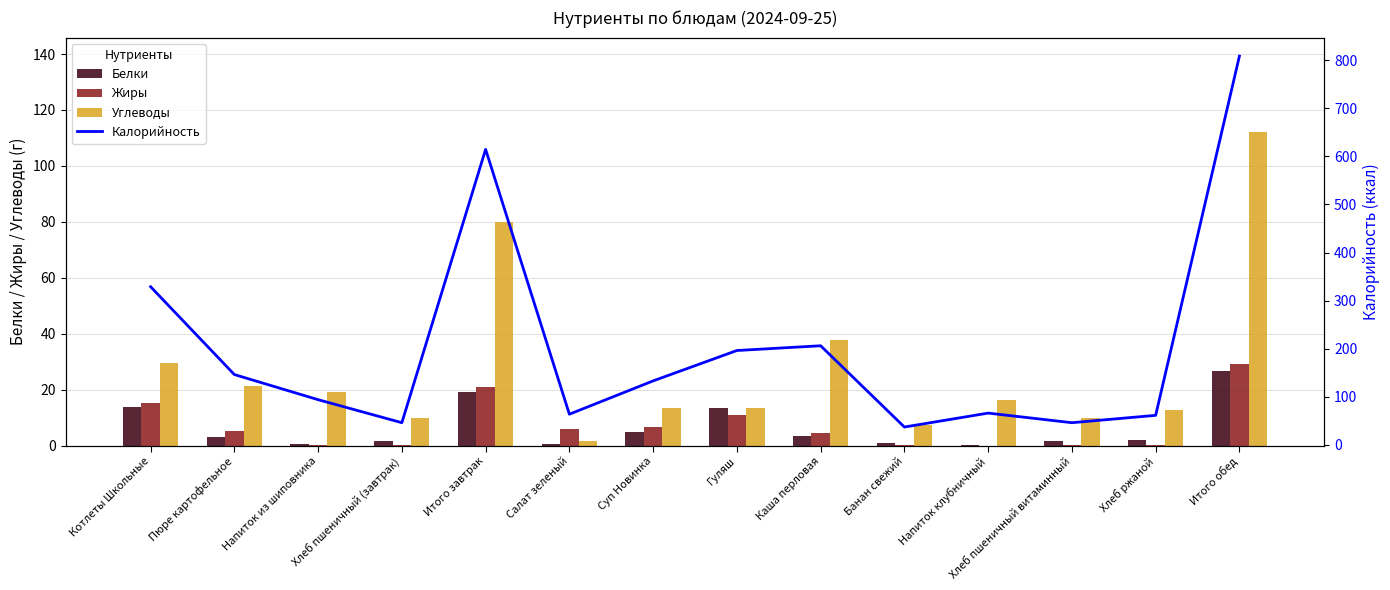

What is the spread (max minus min) of values at Хлеб ржаной?

60.9